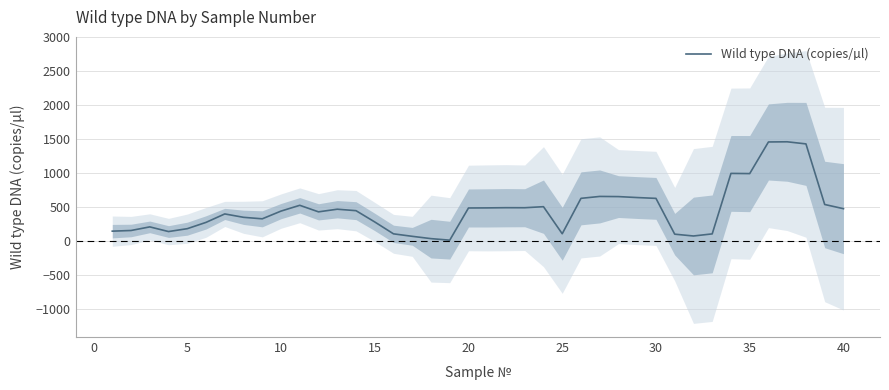

How many points are lower than both their immediate neighbors (excluding endpoints)?

8